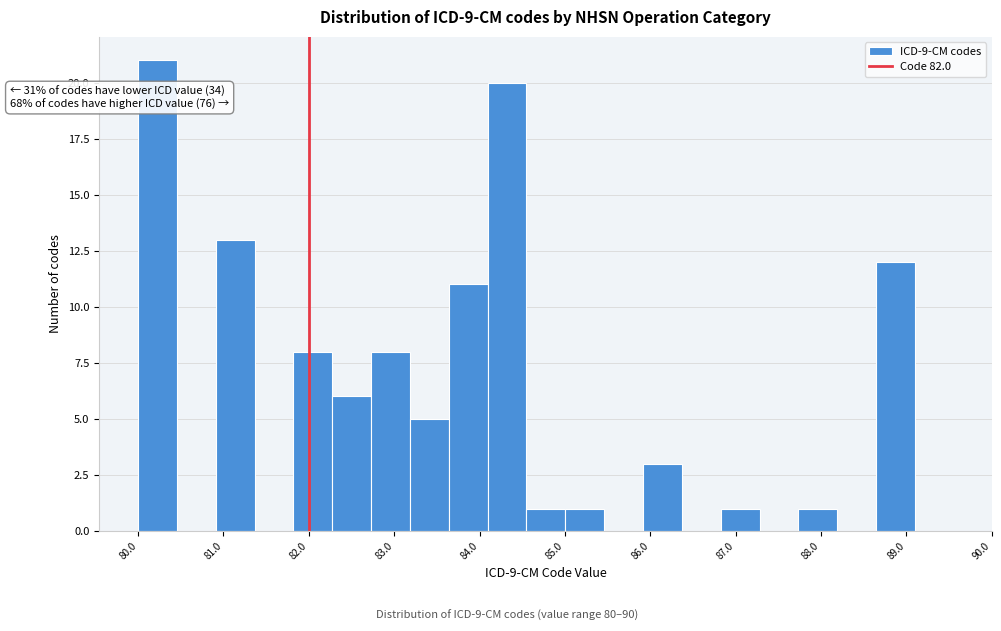

Which range on the x-axis has the tallest bar?

80.0 to 80.5